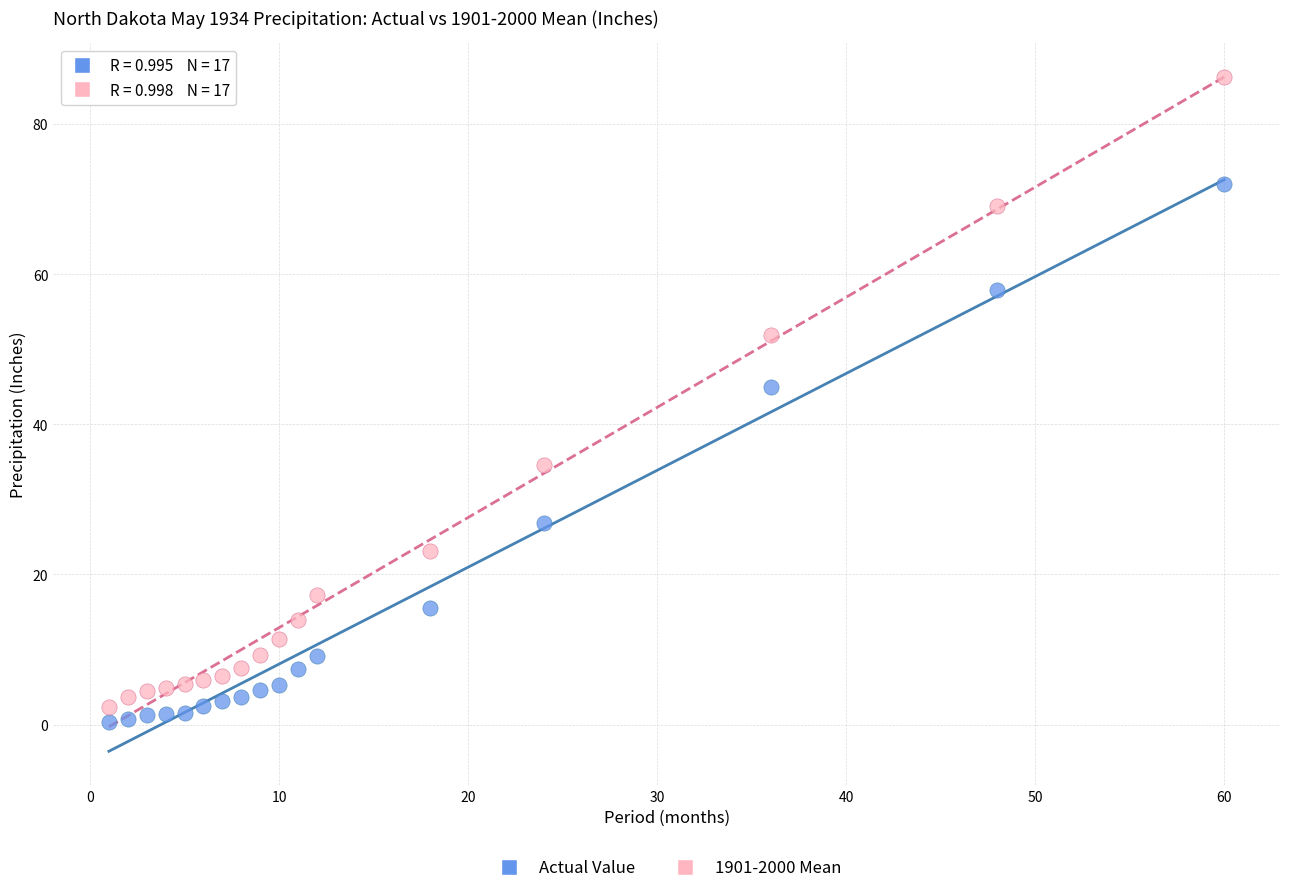

Across all data points, what is the range of Y values (max minus min)?

85.9